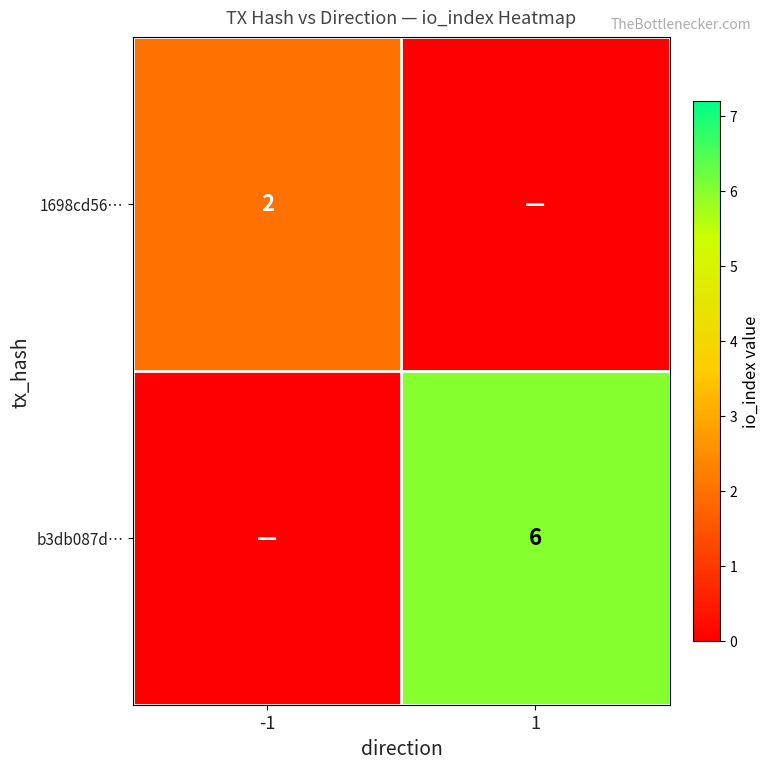

True or false: 1698cd56… has a value of 3 at -1.

False